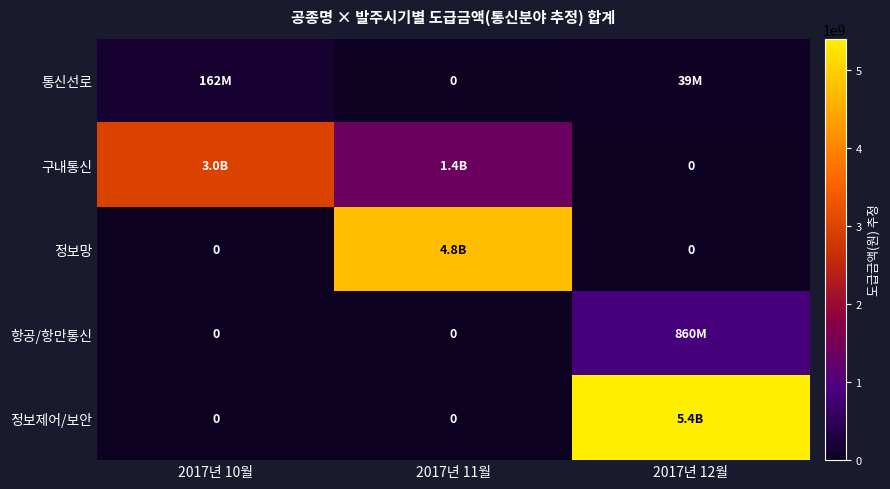

Which category has the lowest value in the 정보망 series?

2017년 10월